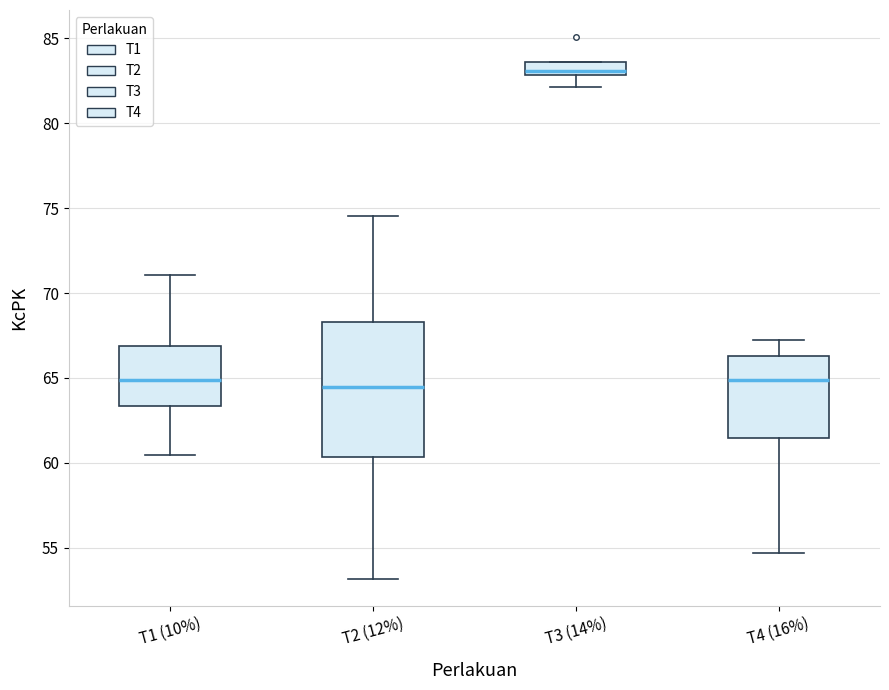

Where does the lower whisker of the box for T3 (14%) end on the y-axis? The values are not printed on the chart, so give them approximately, as read against the axis.

82.0